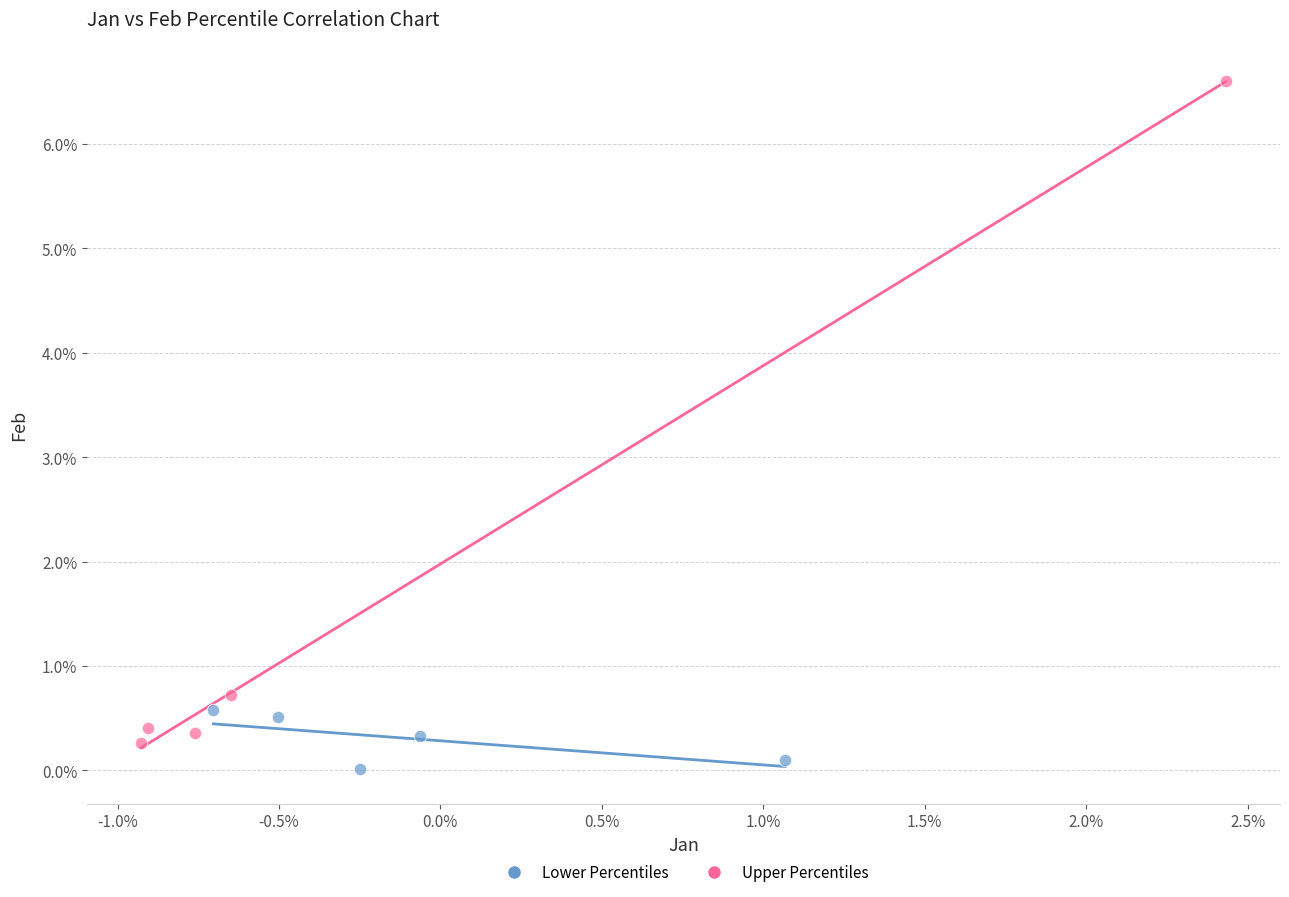

Which series contains the highest Y value?

Upper Percentiles